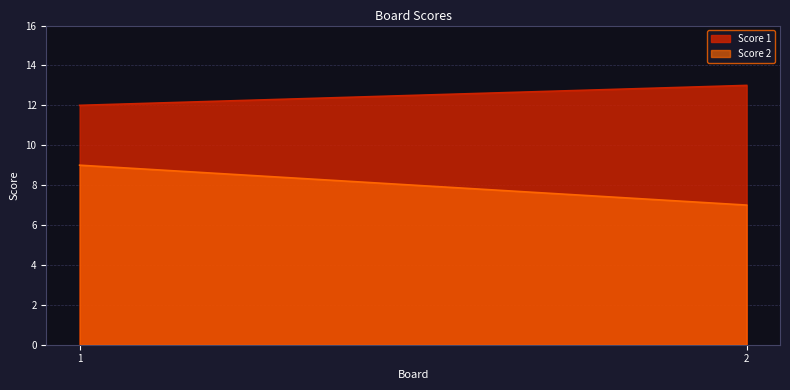

What is the sum of the Score 2 values at 1 and 2?

16